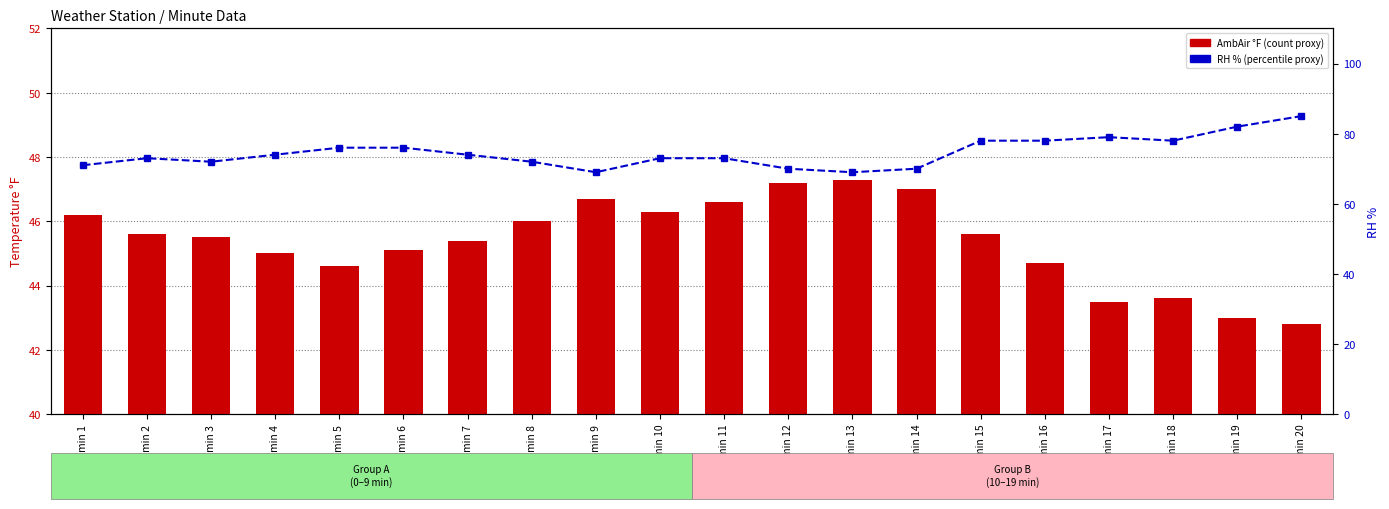

How many values in the AmbAir (°F) series exceed 45?

13